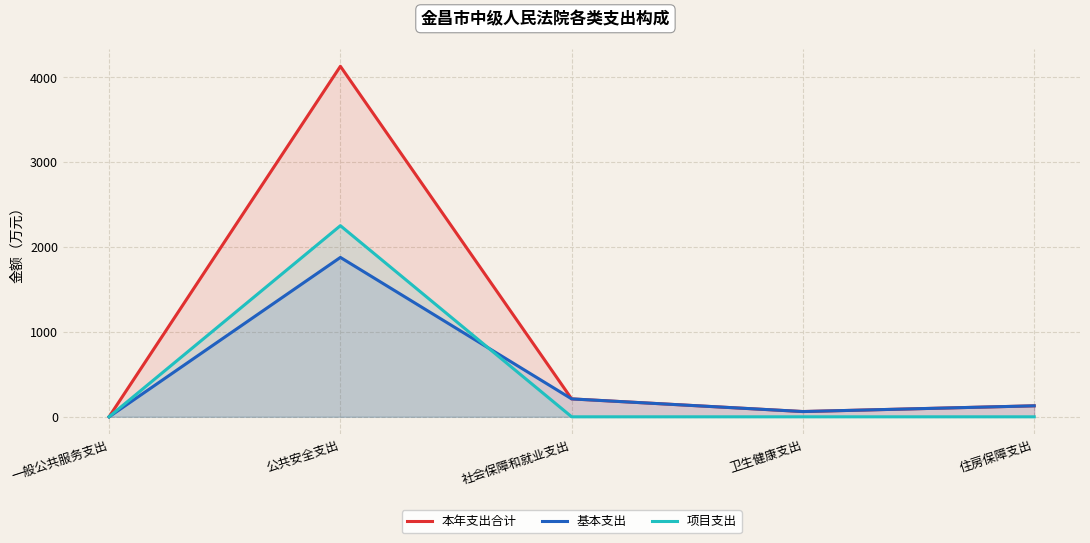

What is the minimum value for 本年支出合计?

1.0